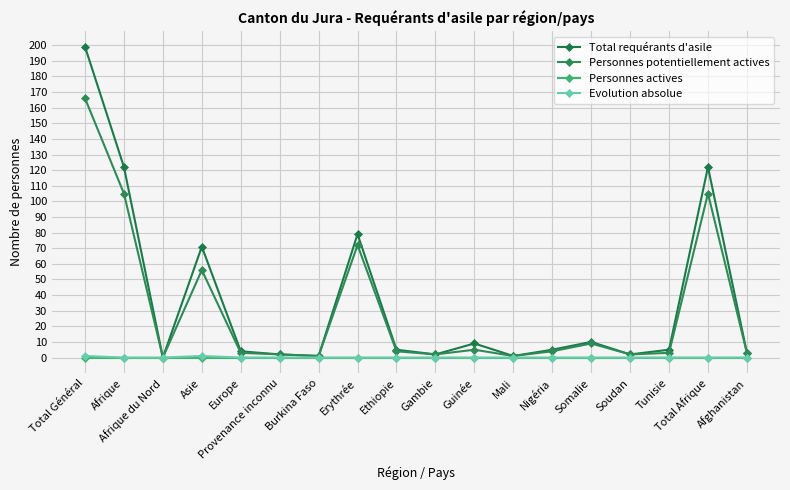

List the labels in order of Personnes actives value, largest first.

Total Général, Afrique, Afrique du Nord, Asie, Europe, Provenance inconnu, Burkina Faso, Erythrée, Ethiopie, Gambie, Guinée, Mali, Nigéria, Somalie, Soudan, Tunisie, Total Afrique, Afghanistan